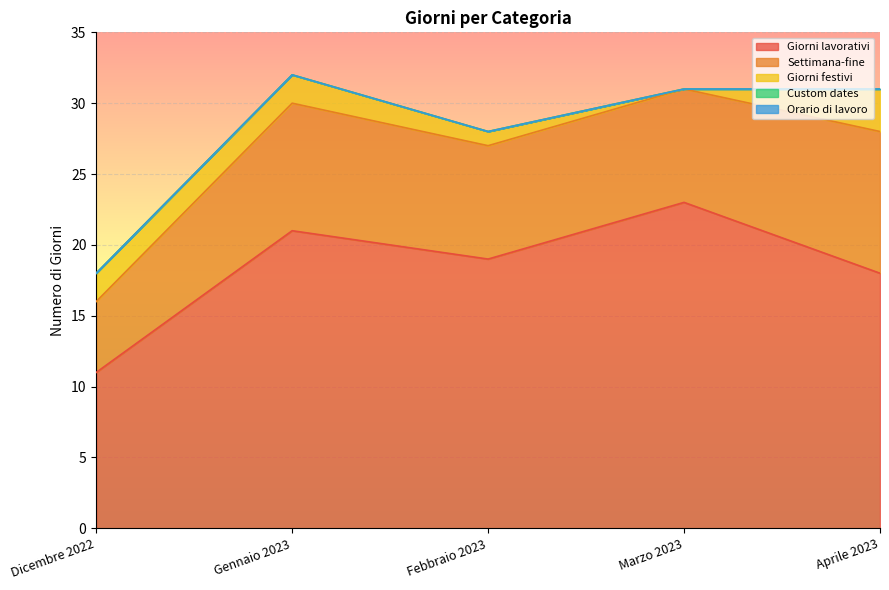

Reading right to left, transcribe all the data shown in this chart.

Giorni lavorativi: Aprile 2023=18	Marzo 2023=23	Febbraio 2023=19	Gennaio 2023=21	Dicembre 2022=11
Settimana-fine: Aprile 2023=10	Marzo 2023=8	Febbraio 2023=8	Gennaio 2023=9	Dicembre 2022=5
Giorni festivi: Aprile 2023=3	Marzo 2023=0	Febbraio 2023=1	Gennaio 2023=2	Dicembre 2022=2
Custom dates: Aprile 2023=0	Marzo 2023=0	Febbraio 2023=0	Gennaio 2023=0	Dicembre 2022=0
Orario di lavoro: Aprile 2023=0	Marzo 2023=0	Febbraio 2023=0	Gennaio 2023=0	Dicembre 2022=0